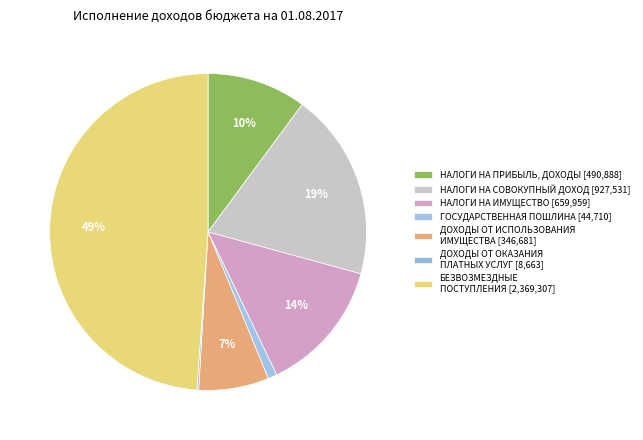

To the nearest percent, what portion does БЕЗВОЗМЕЗДНЫЕ ПОСТУПЛЕНИЯ represent?

49%